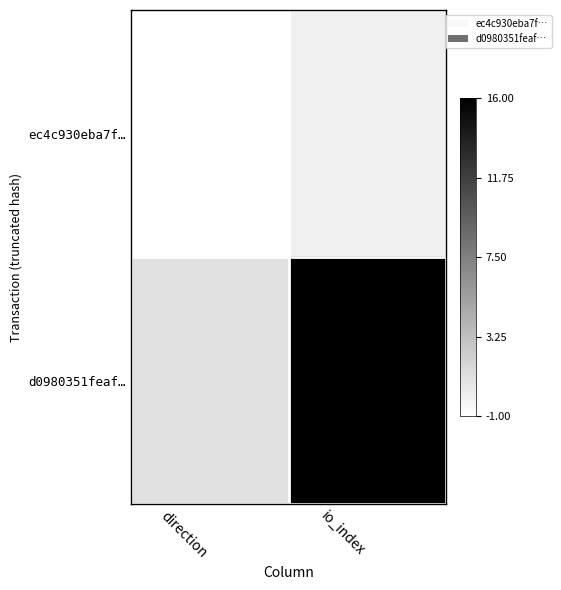

At which category is the sum across all series the highest?

io_index